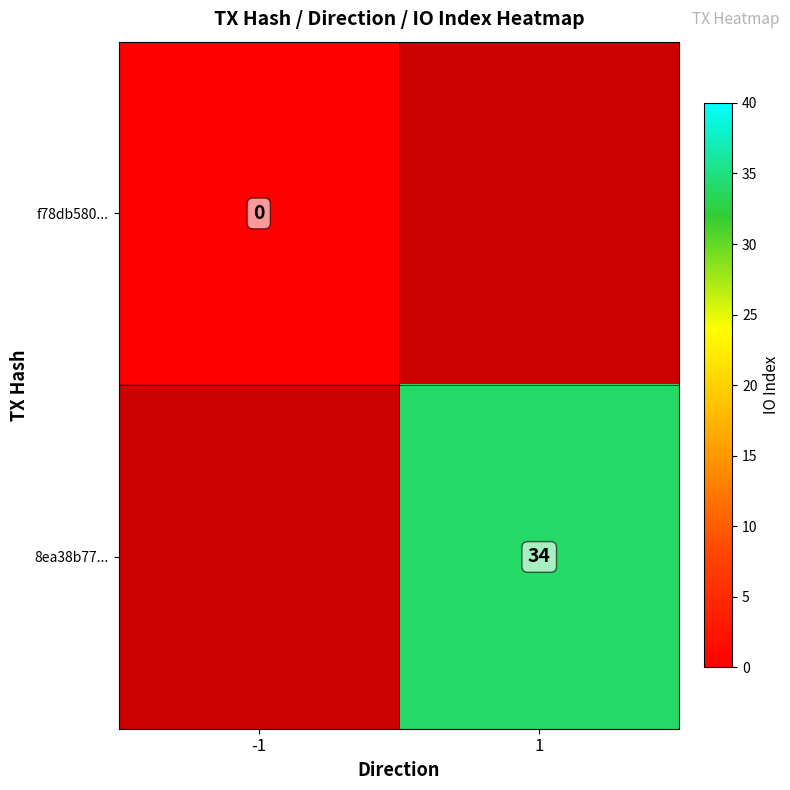

Is the value of f78db580... at -1 greater than the value of 8ea38b77... at 1?

No